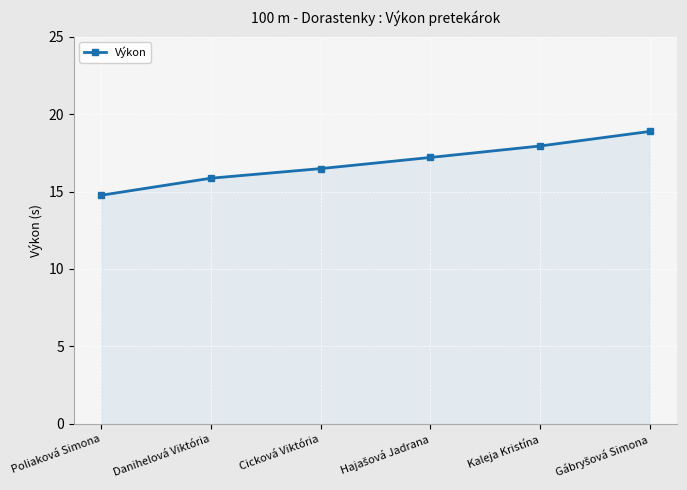

How many categories are shown in the chart?

6